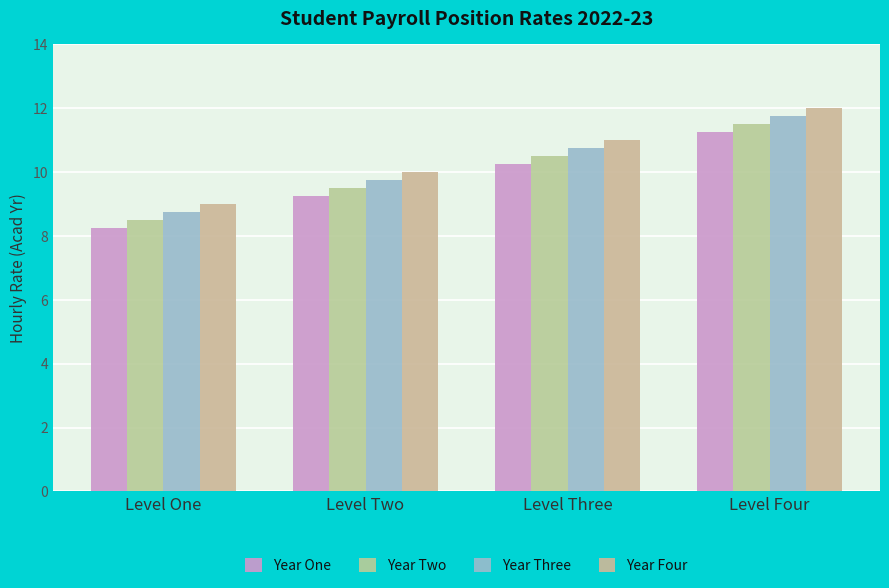

What is the label of the 2nd bar from the right?

Level Three